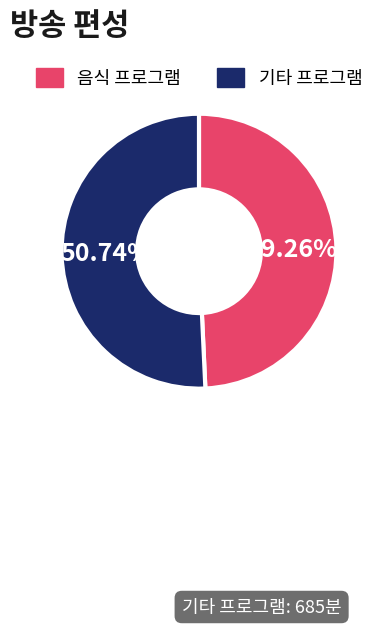

Is there any slice that represents more than half of the pie?

Yes